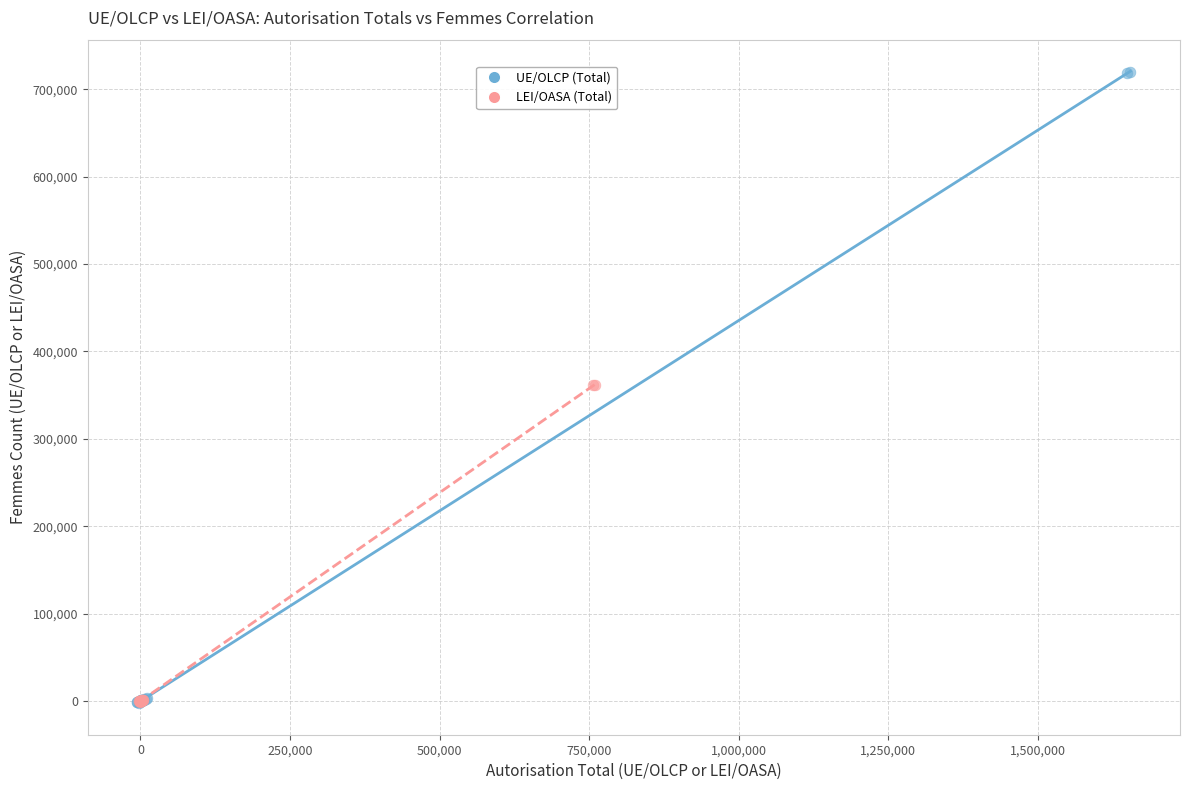

Which series reaches the maximum Y coordinate?

UE/OLCP (Total)